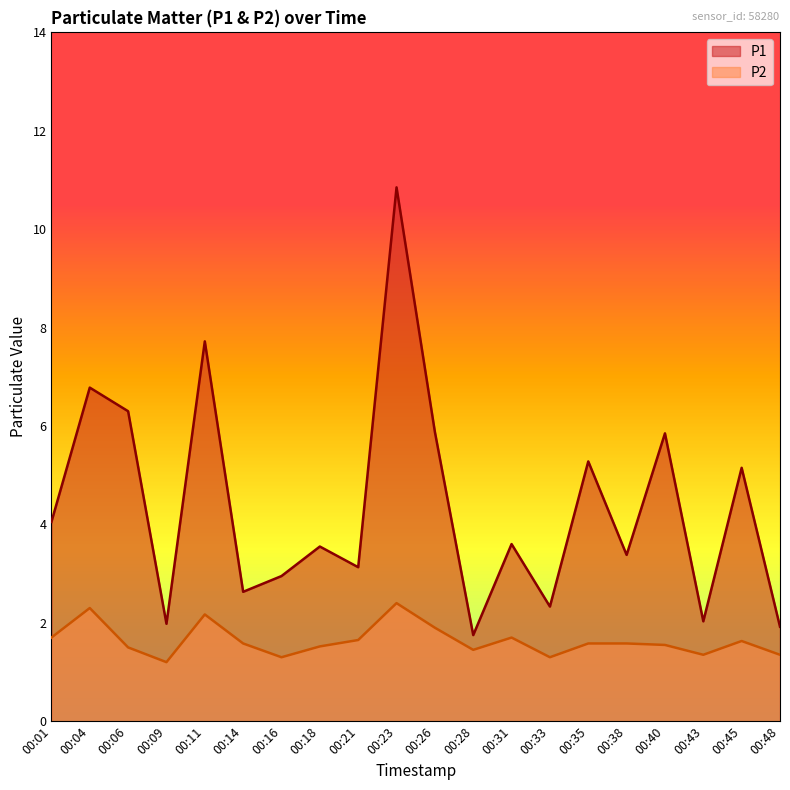

What is the difference between the maximum and second lowest values in the P2 series?

1.1